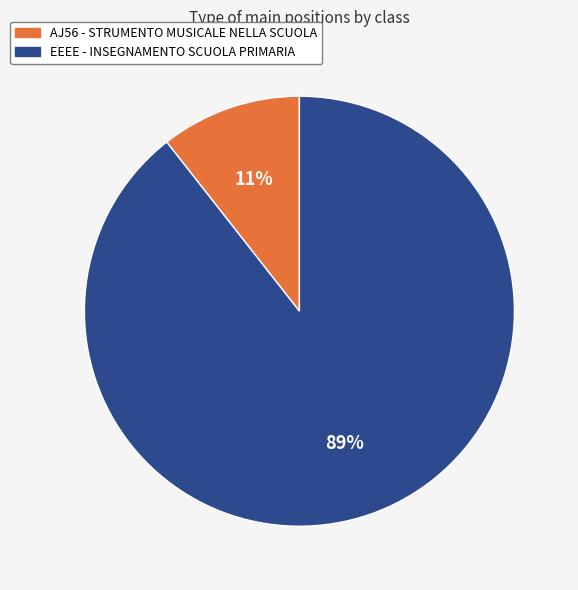

How many segments does this pie chart have?

2